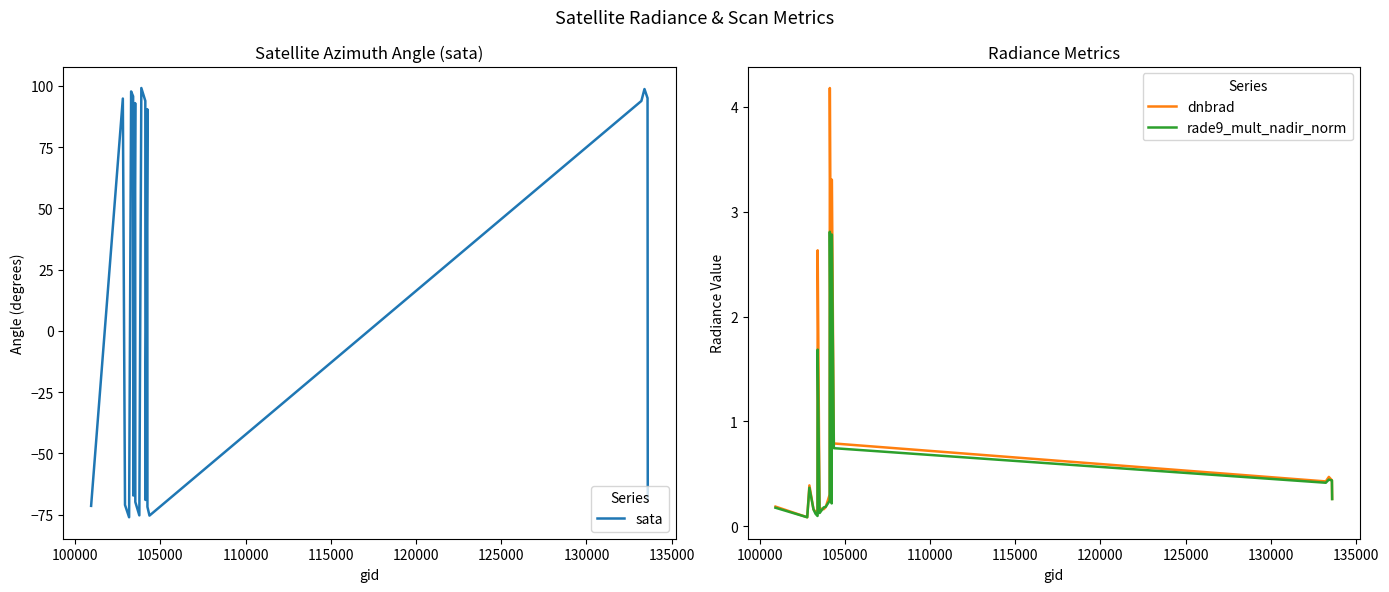

Reading left to right, list all the values displayed in this chart.

sata: -71.4	94.8	-71.1	-76.1	97.7	95.7	-67.2	93.0	-69.9	-75.3	99.1	93.9	-69.0	90.5	-71.9	-75.4	93.8	98.7	95.0	-68.6
dnbrad: 0.2	0.1	0.4	0.2	0.1	0.1	2.6	0.2	0.2	0.2	0.2	0.3	4.2	0.4	3.3	0.8	0.4	0.5	0.4	0.3
rade9_mult_nadir_norm: 0.2	0.1	0.4	0.2	0.1	0.1	1.7	0.1	0.1	0.2	0.2	0.2	2.8	0.2	2.8	0.7	0.4	0.4	0.4	0.3